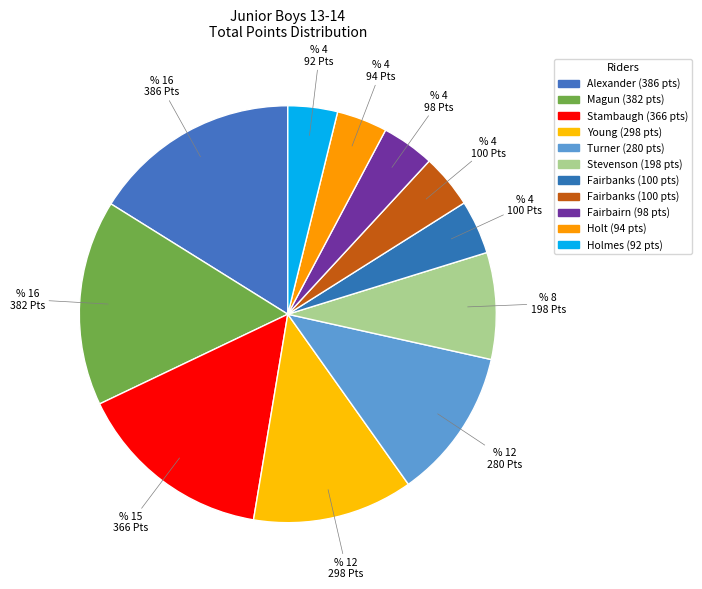

How many slices are in this pie chart?

11